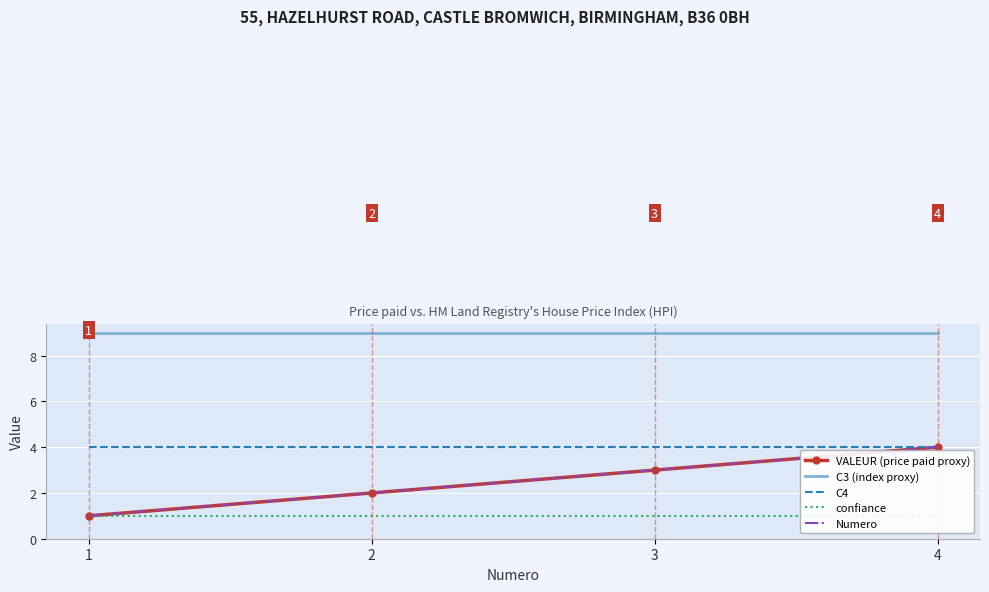

At which label is Numero closest to 2?

2